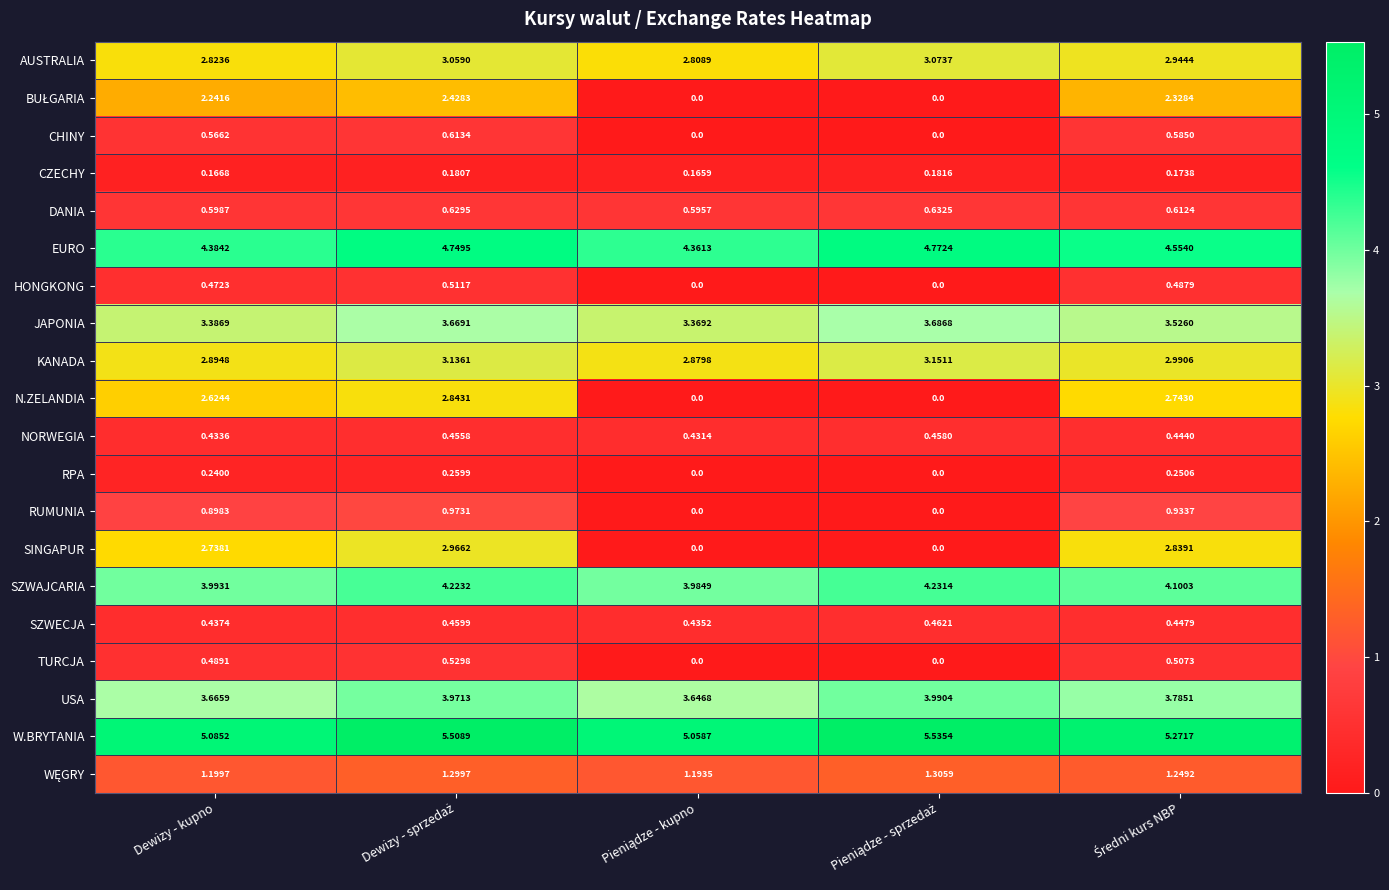

What is the difference between the highest and lowest values at Dewizy - kupno?

4.9